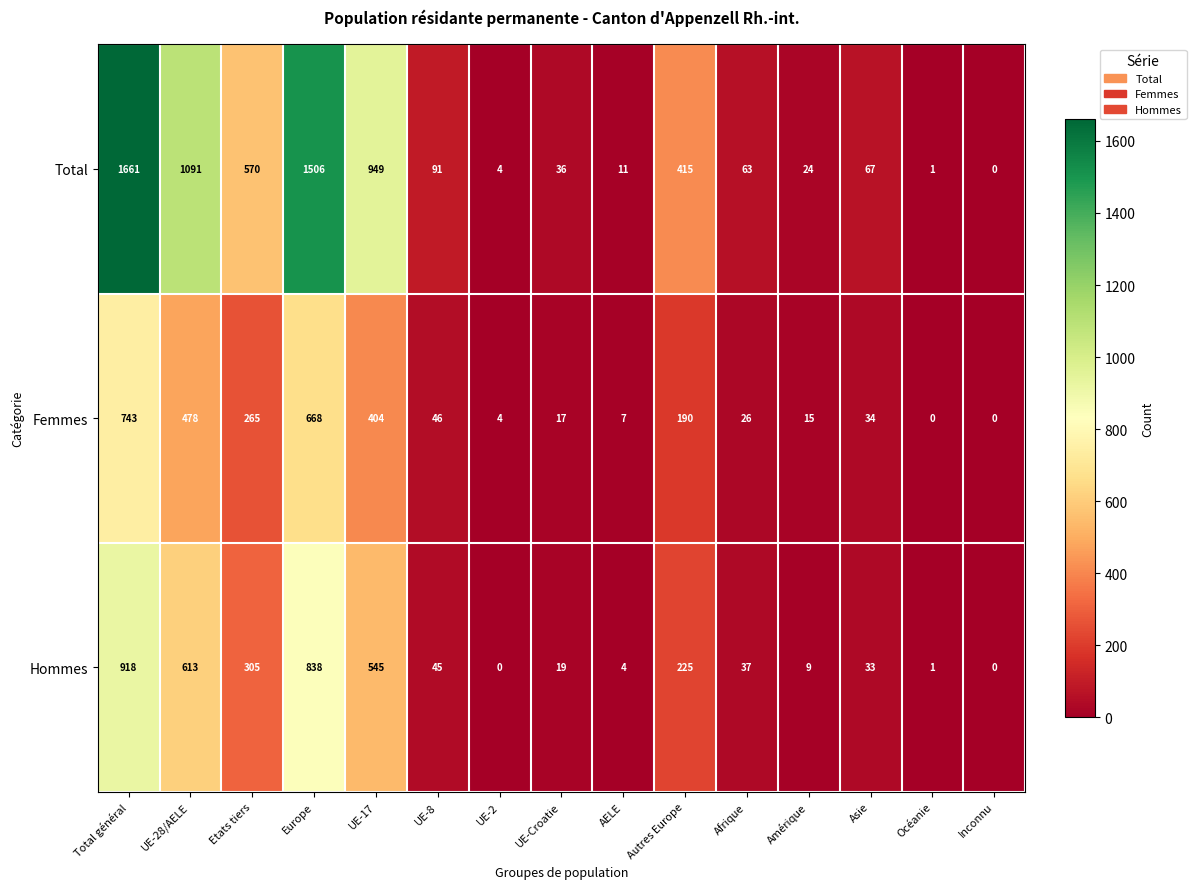

Which series has the largest total across all categories?

Total